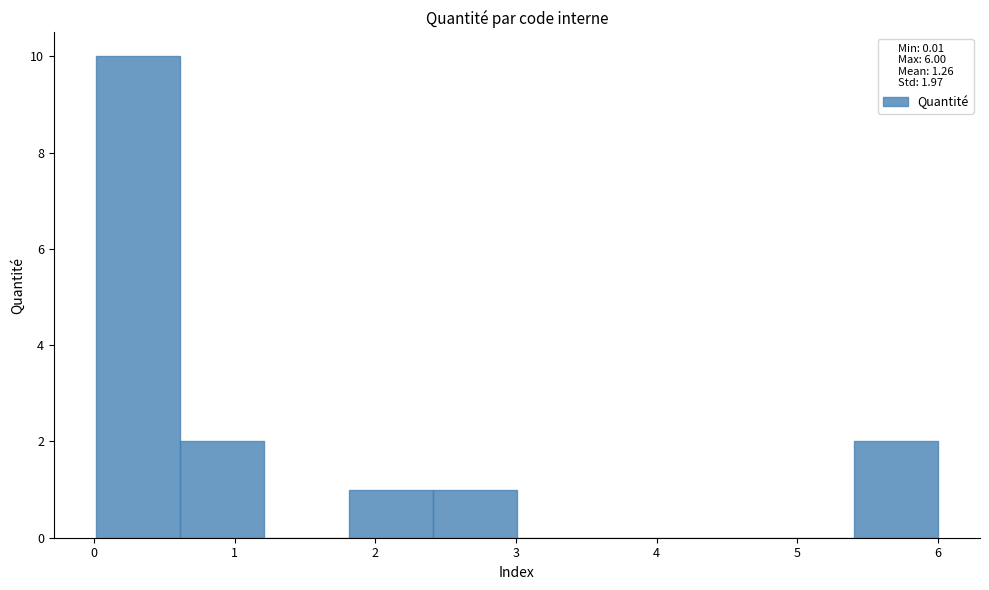

Over which range of the x-axis is the bar tallest?

0.0 to 0.6